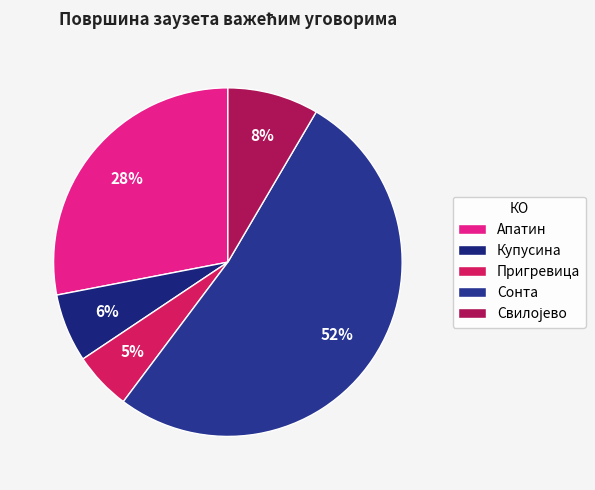

Is the sum of Купусина and Пригревица greater than half?

No